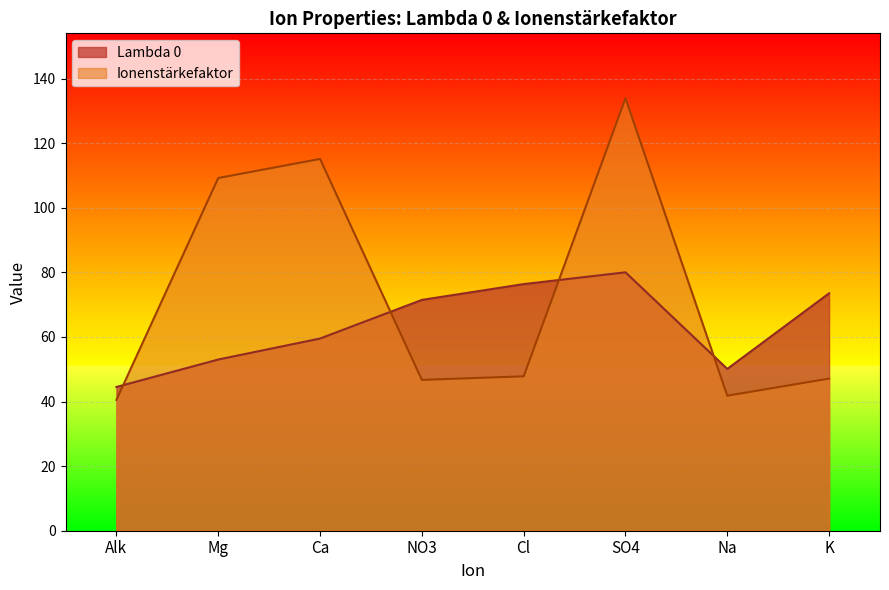

How many lines are shown in the chart?

2